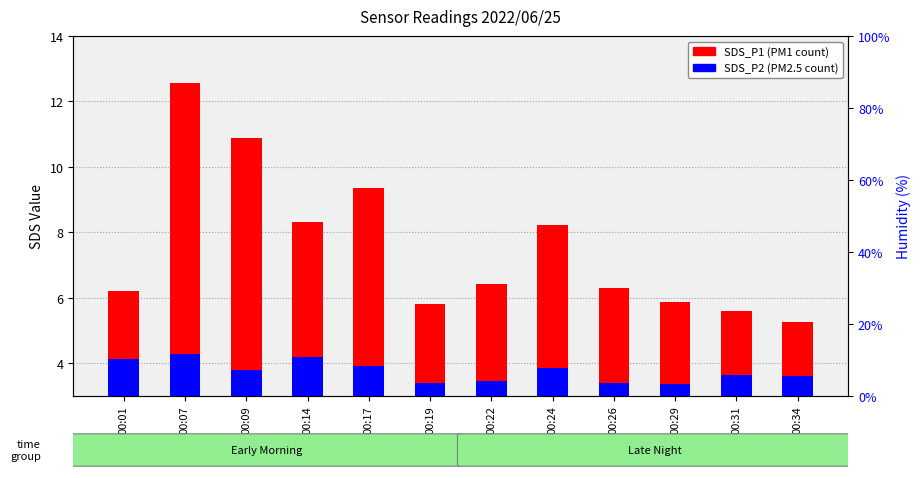

At which category does the chart reach its minimum across all series?

00:29